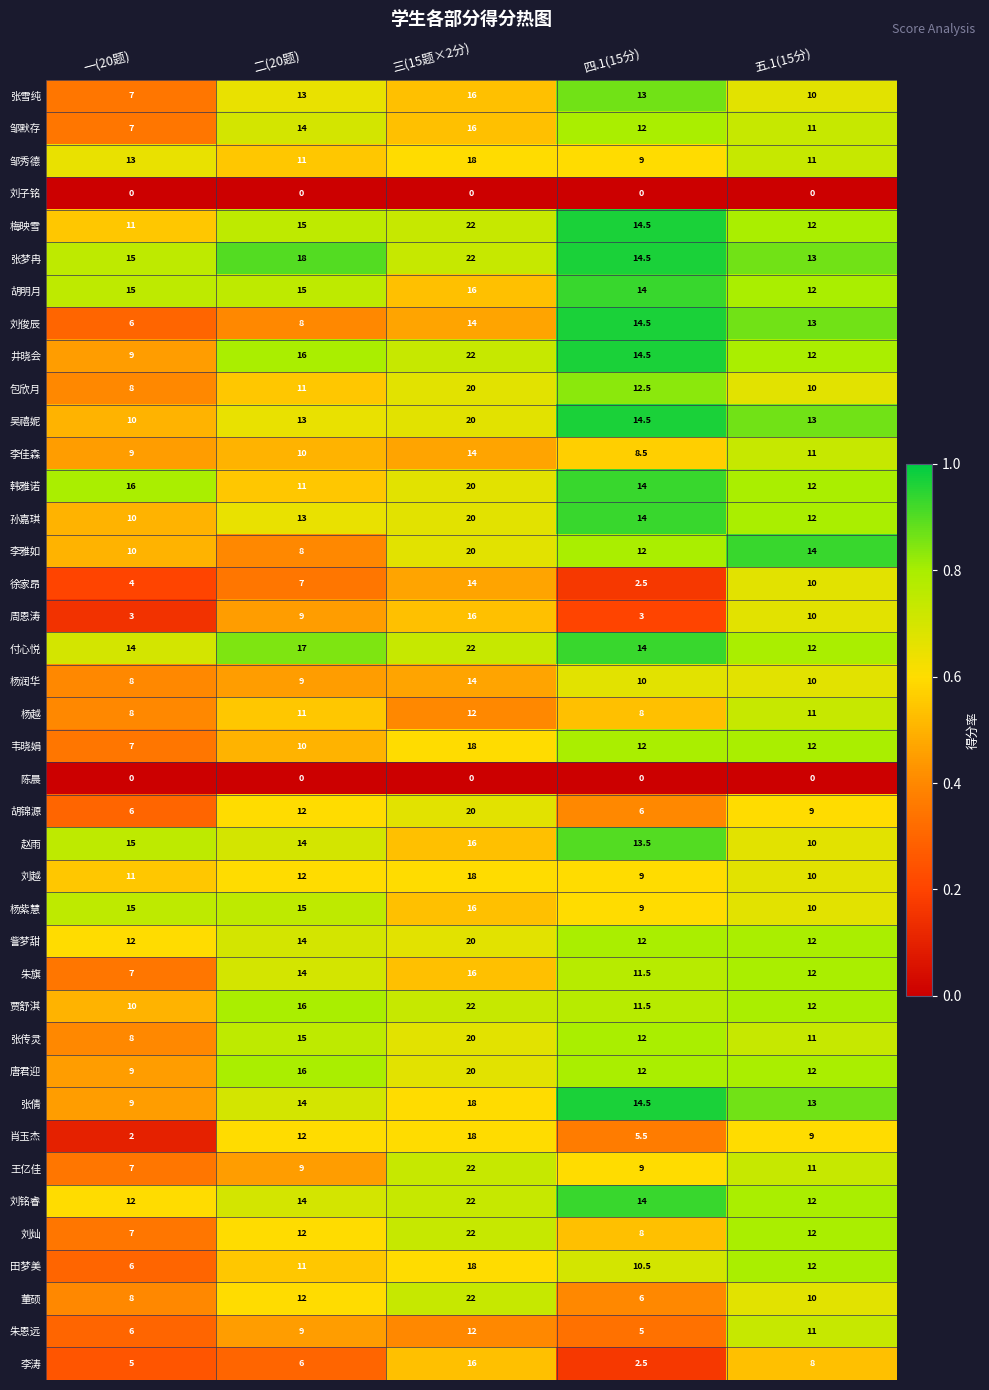

What is the sum of all 付心悦 values?

79.0